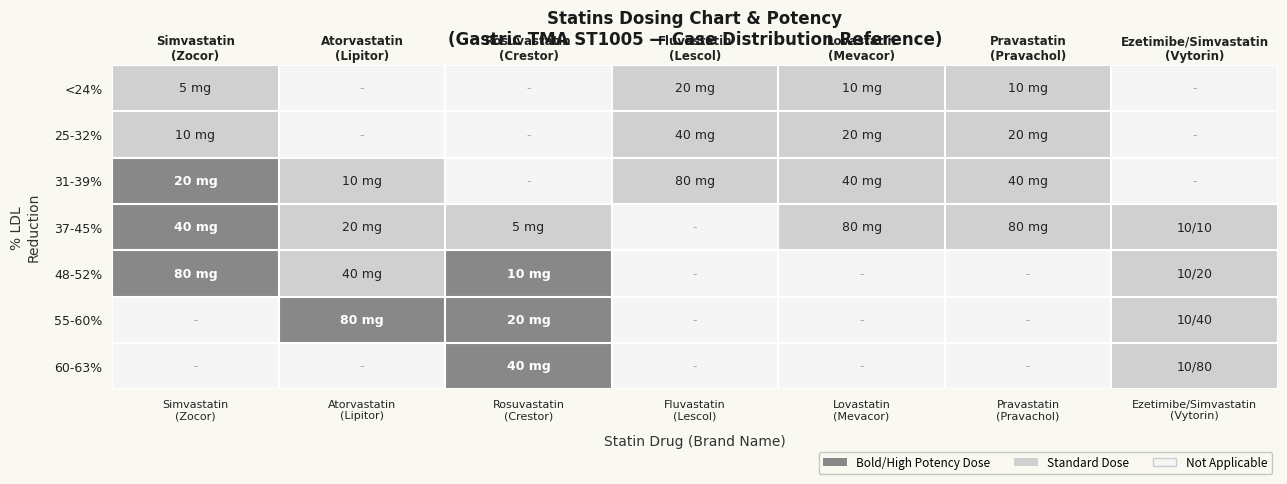

What is the total value across all series at Lovastatin
(Mevacor)?

4